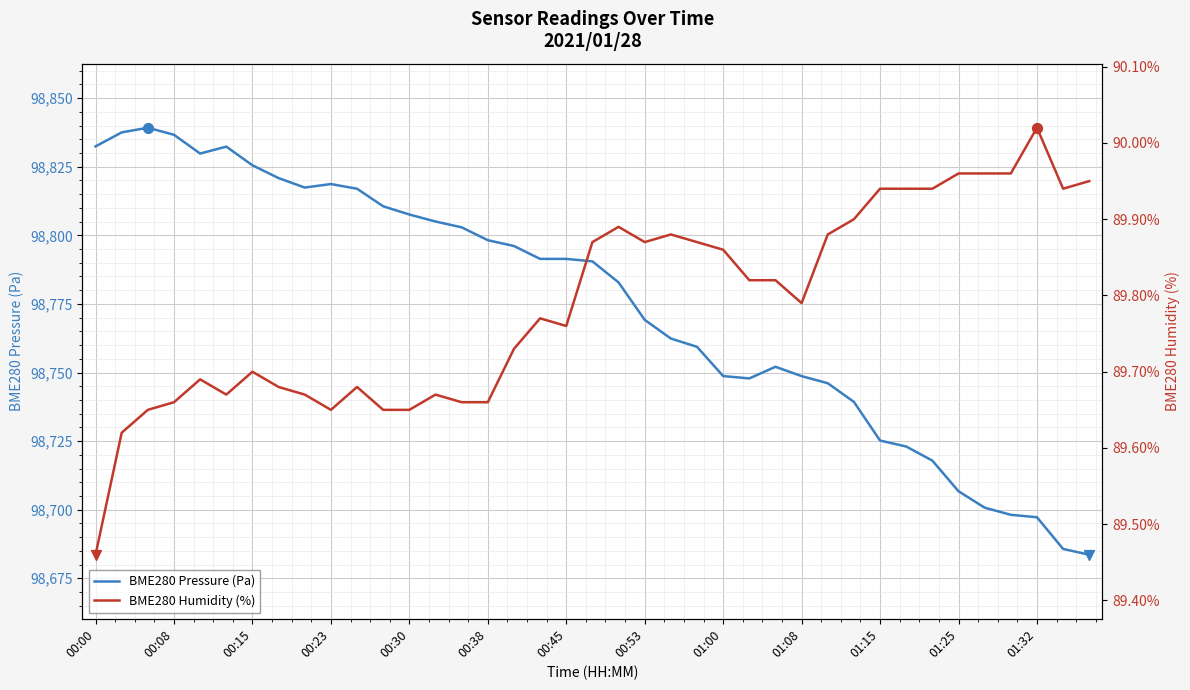

What is the total value across all series at 19?

98880.4